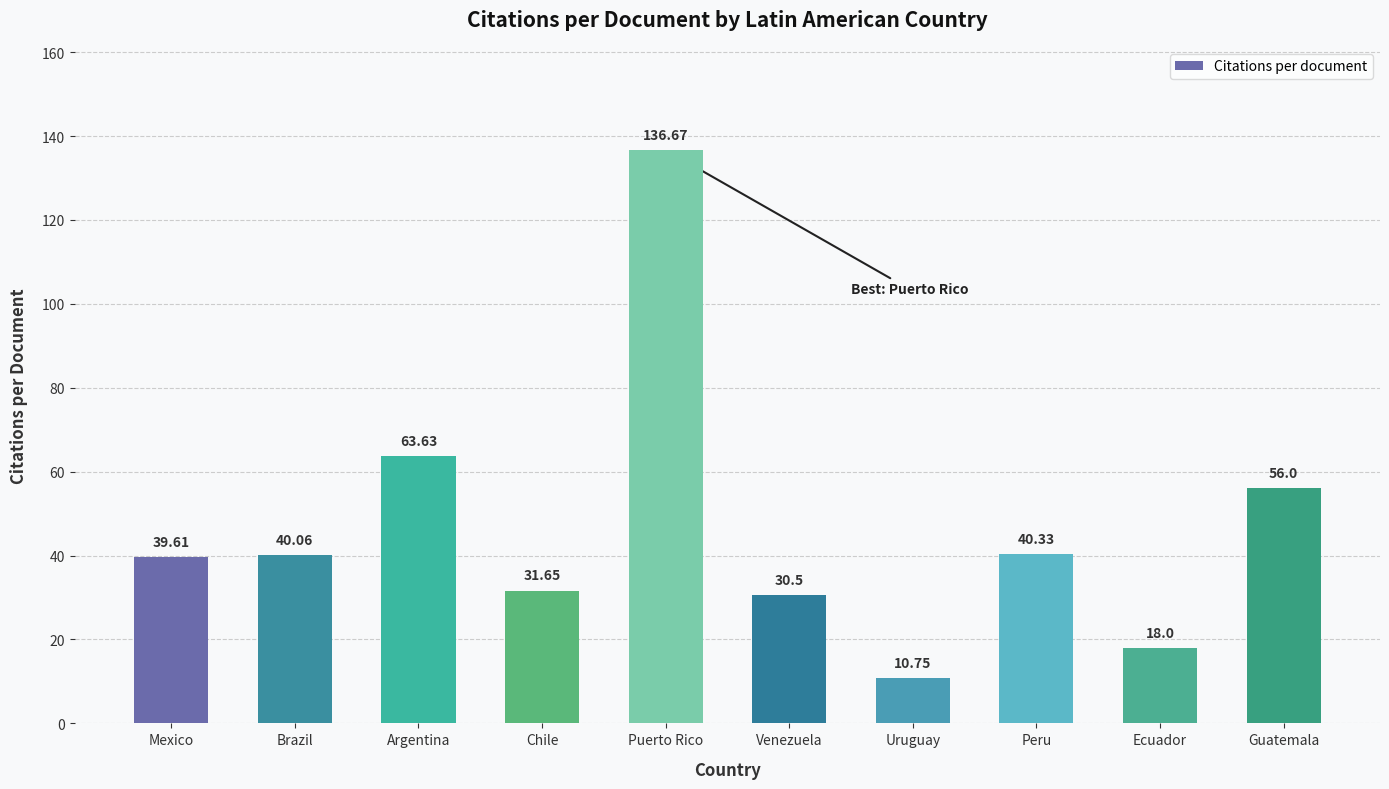

What is the sum of all values?

467.2